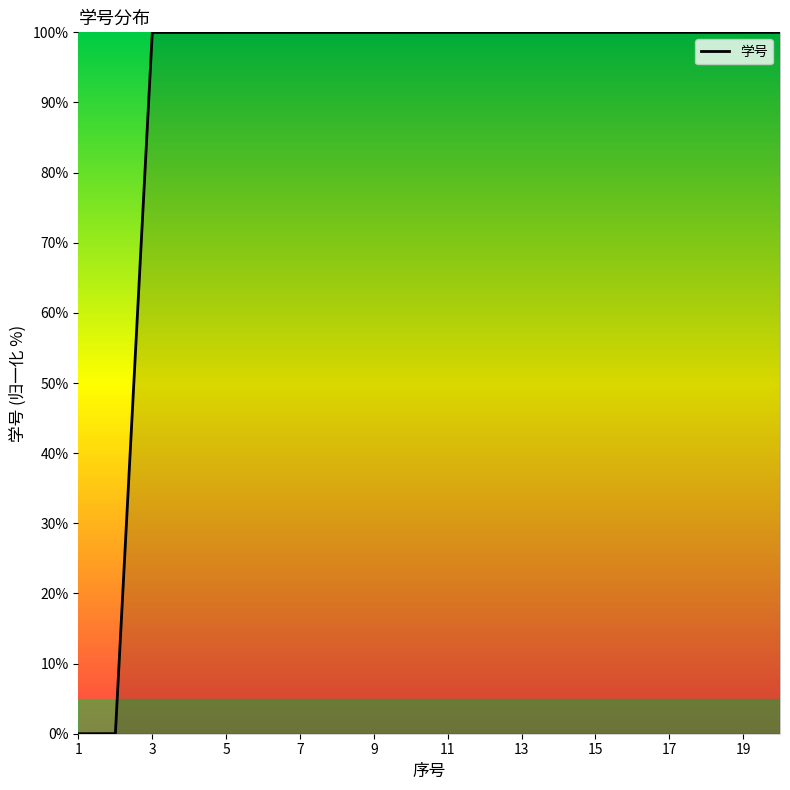

How many values exceed 99?

18